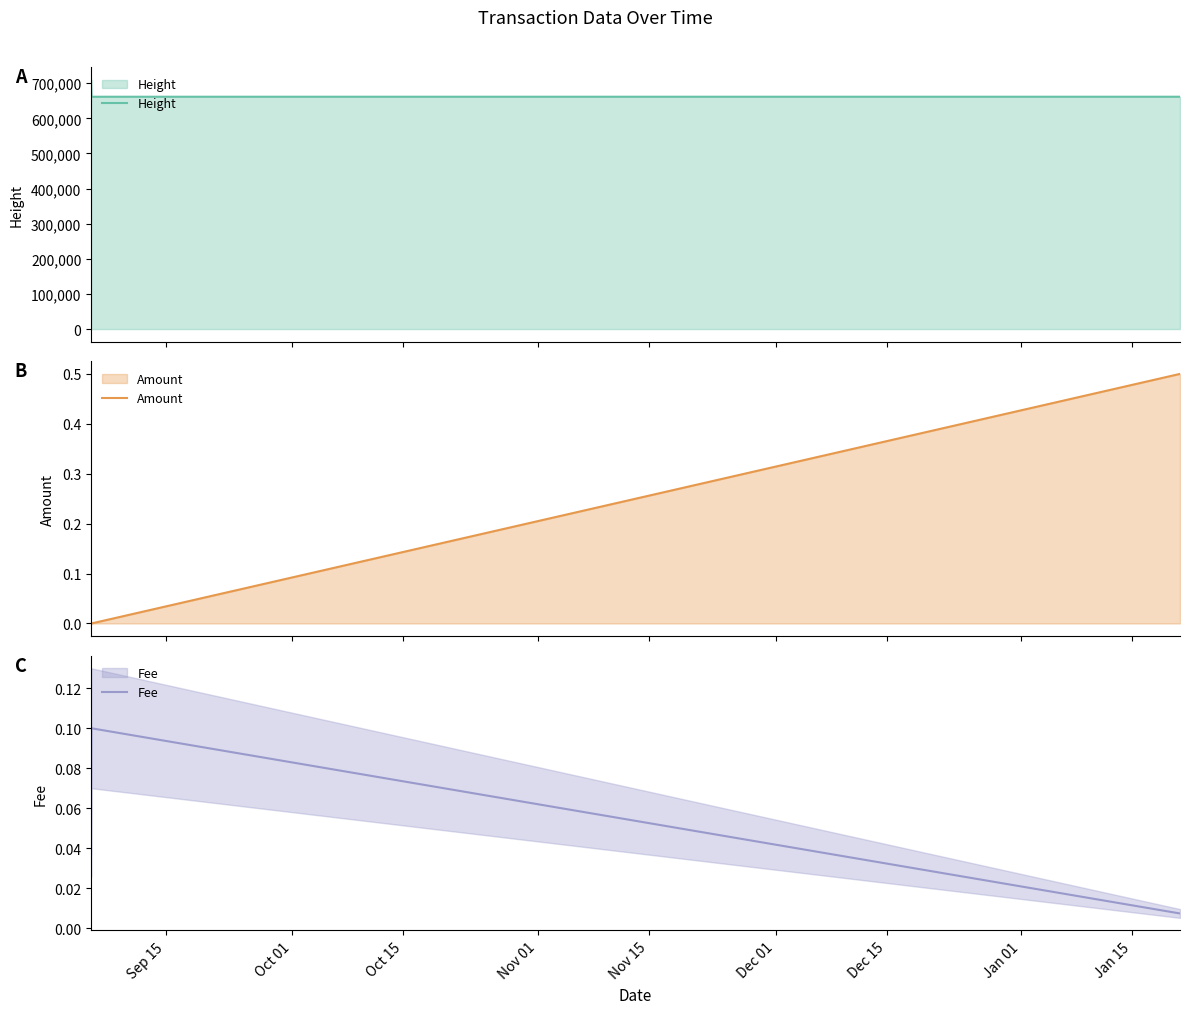

How many values in Amount are above zero?

1